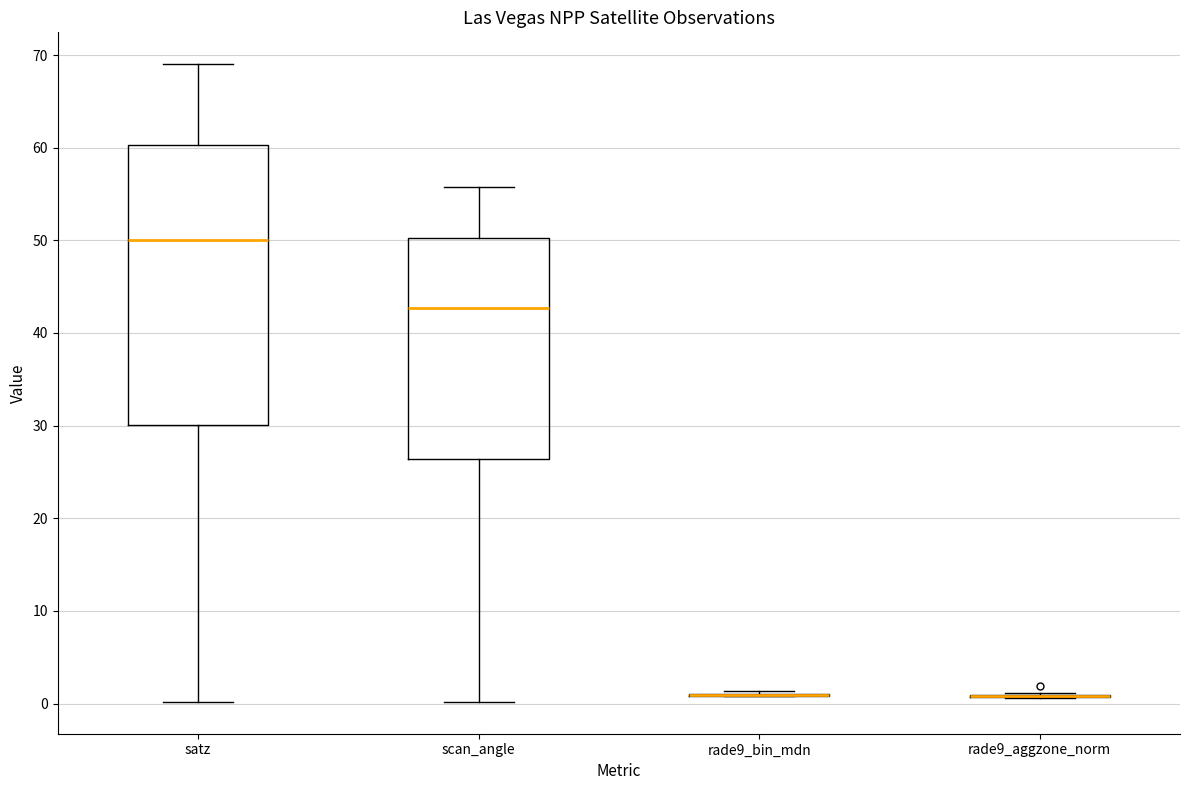

Which box is the tallest, from its lower edge to its upper edge?

satz